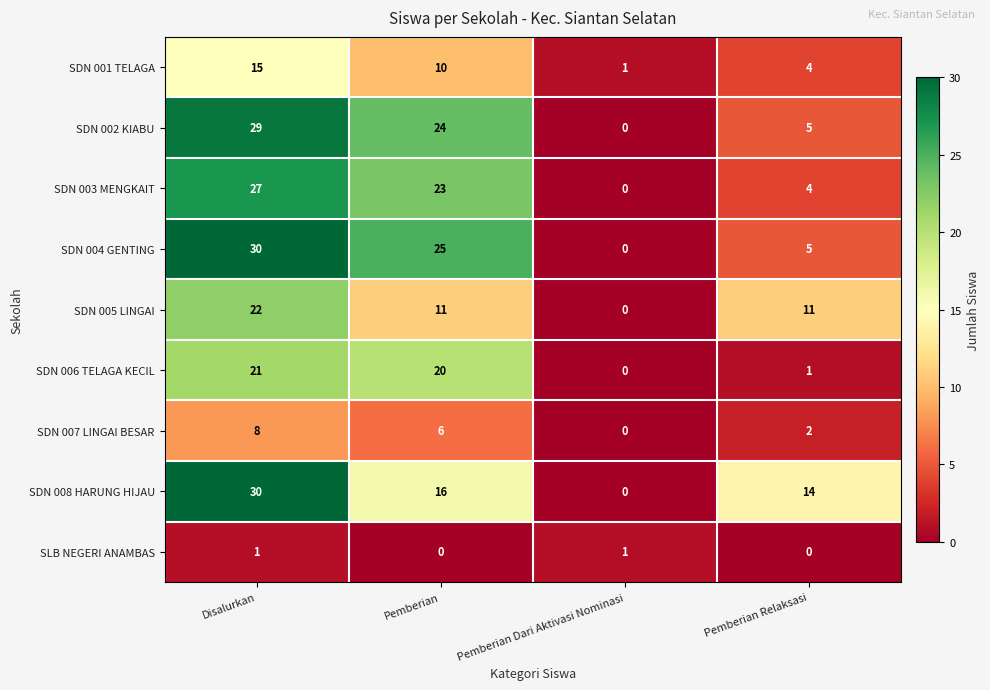

Between Pemberian and Pemberian Relaksasi, which series saw the biggest shift?

SDN 004 GENTING